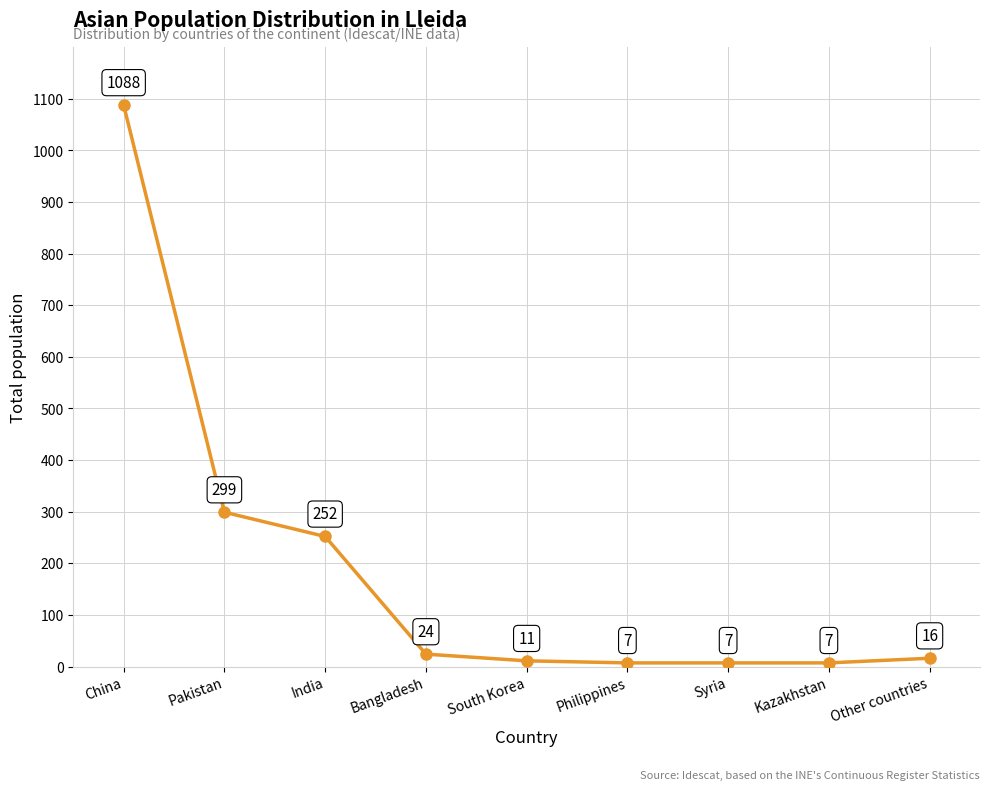

True or false: the data shows 7 at Philippines.

True